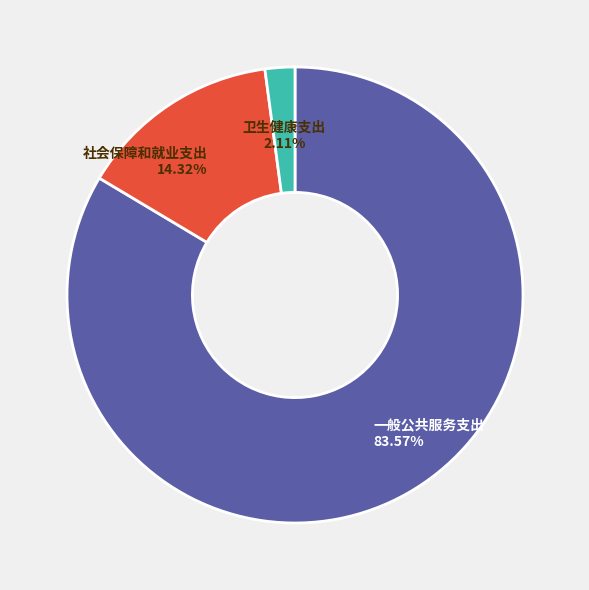

What portion of the pie excludes 一般公共服务支出?

16.4%